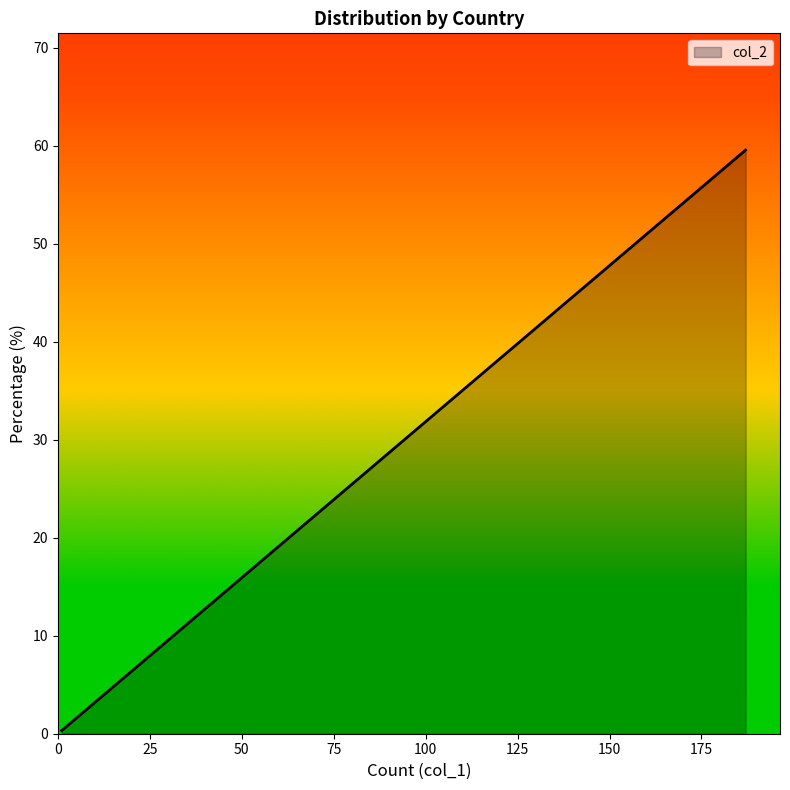

True or false: there are more than 0 points higher than both neighbors.

False